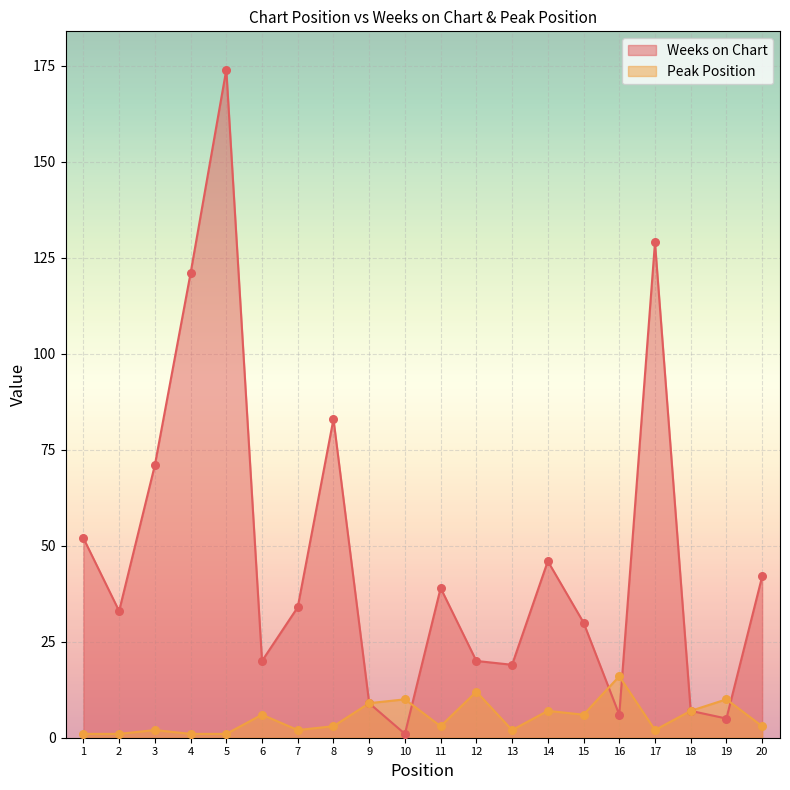

What are all the series names shown in the legend?

Weeks on Chart, Peak Position